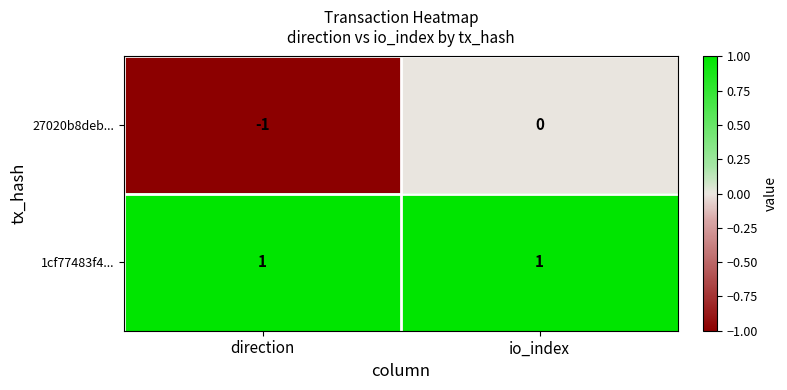

Reading left to right, extract all data points from this chart.

27020b8deb...: direction=-1	io_index=0
1cf77483f4...: direction=1	io_index=1